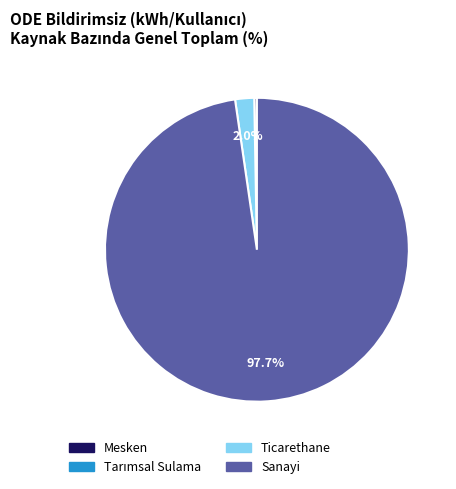

How much of the chart is everything except Sanayi?

2.3%